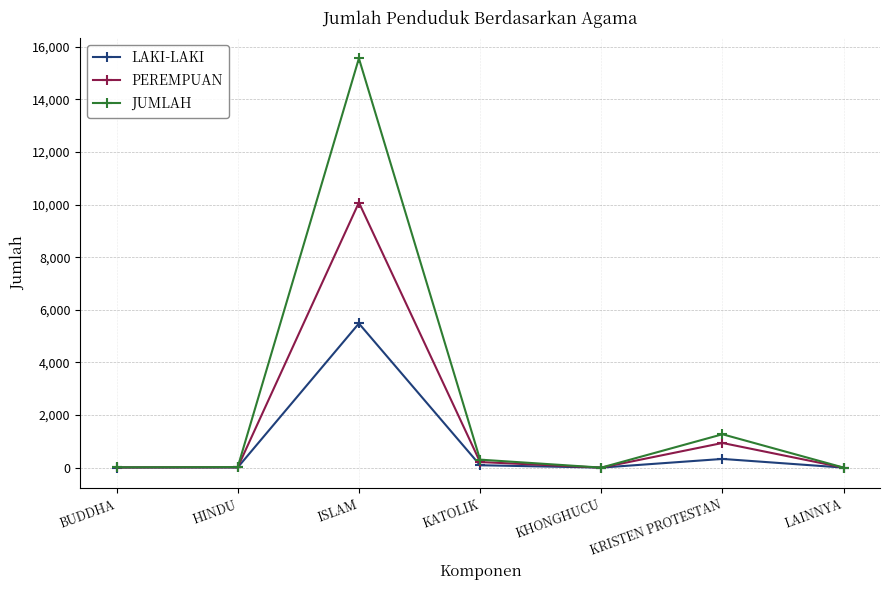

Is the value of JUMLAH at HINDU greater than the value of PEREMPUAN at ISLAM?

No